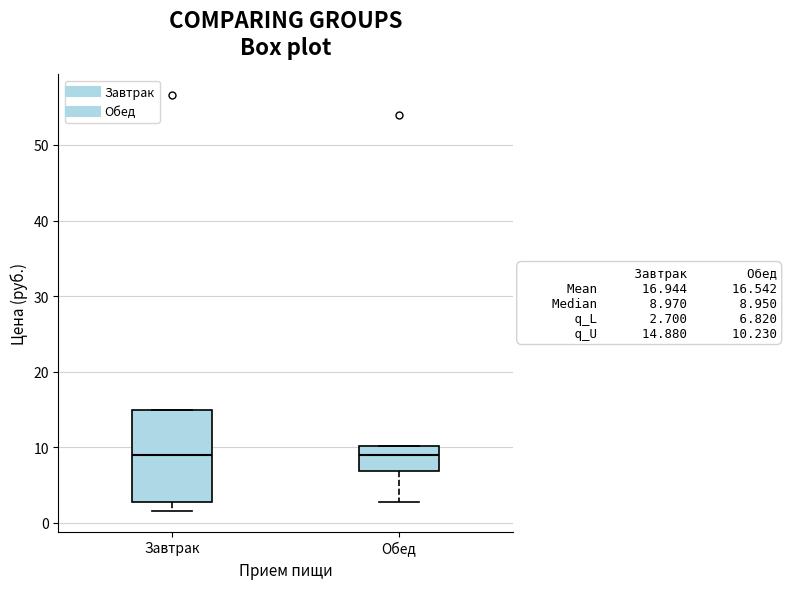

Comparing the boxes themselves (not the whiskers), which one is the tallest?

Завтрак